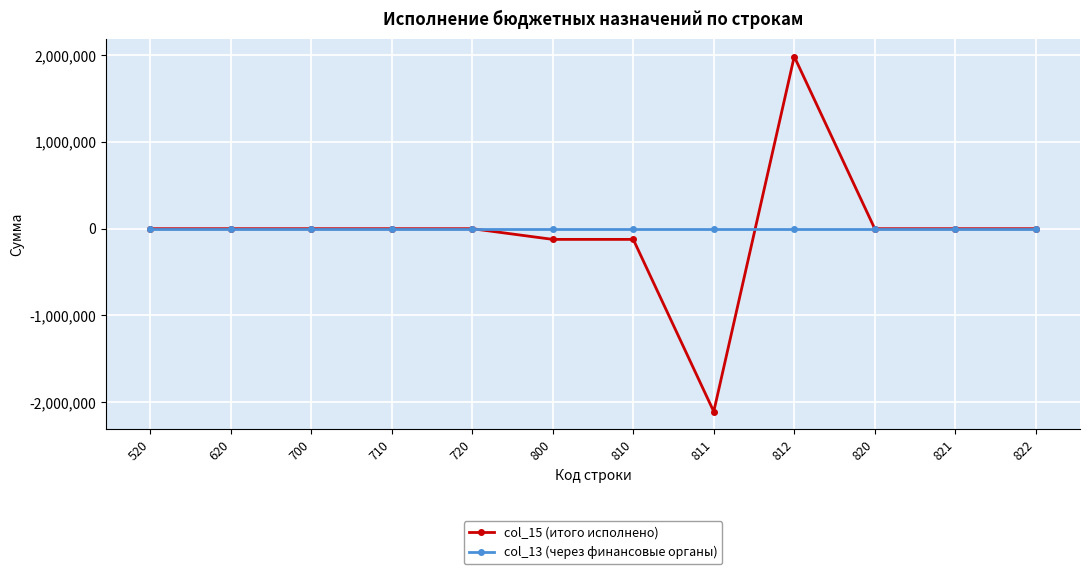

Which series has the widest spread of values?

col_15 (итого исполнено)